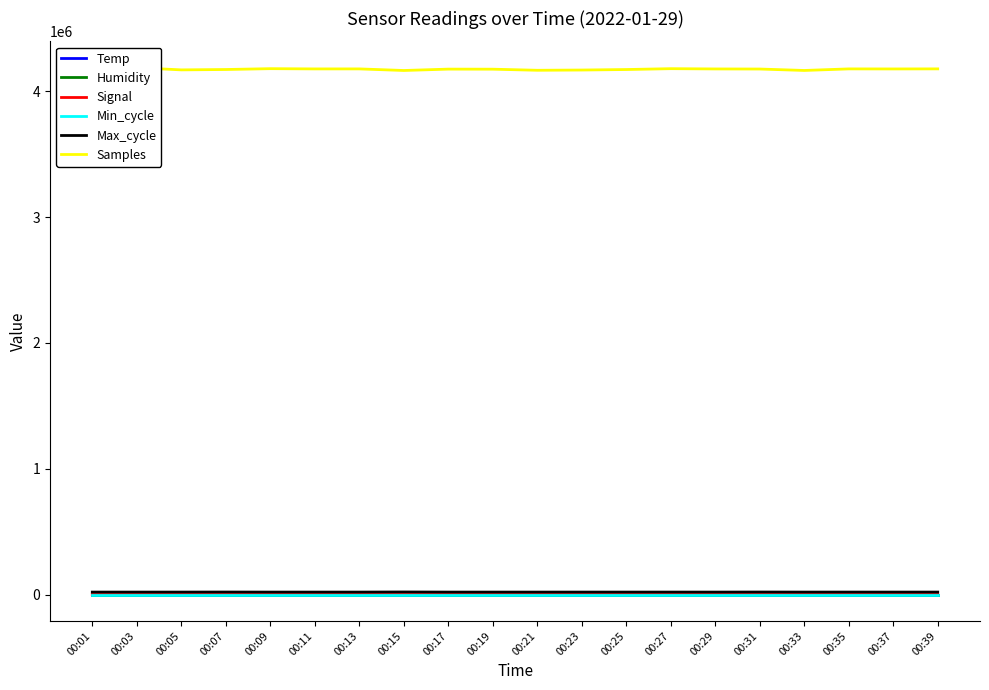

What is the sum of the Signal values at 00:13 and 00:15?

-103.0